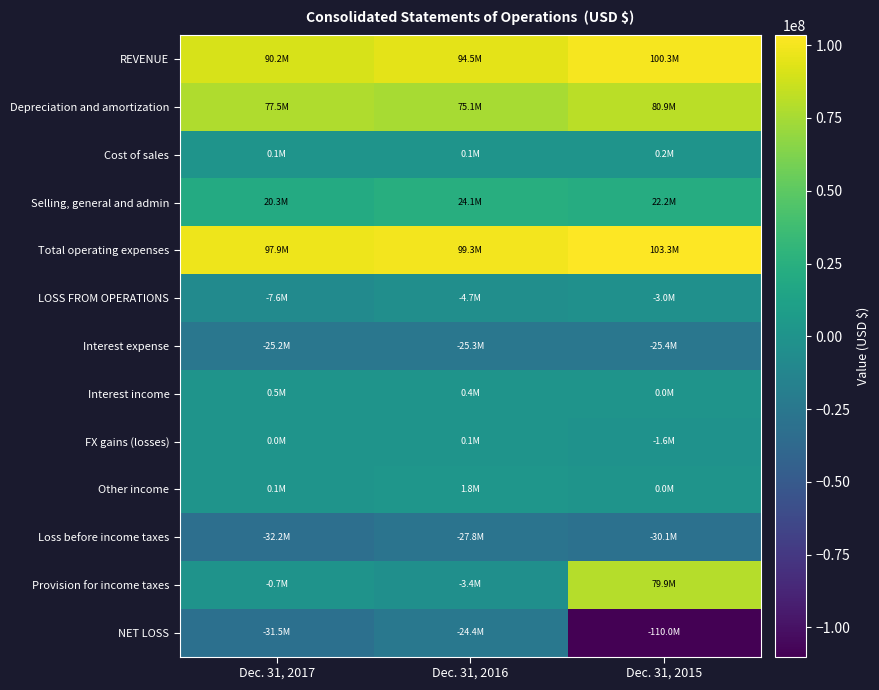

Count the number of categories in the chart.

3